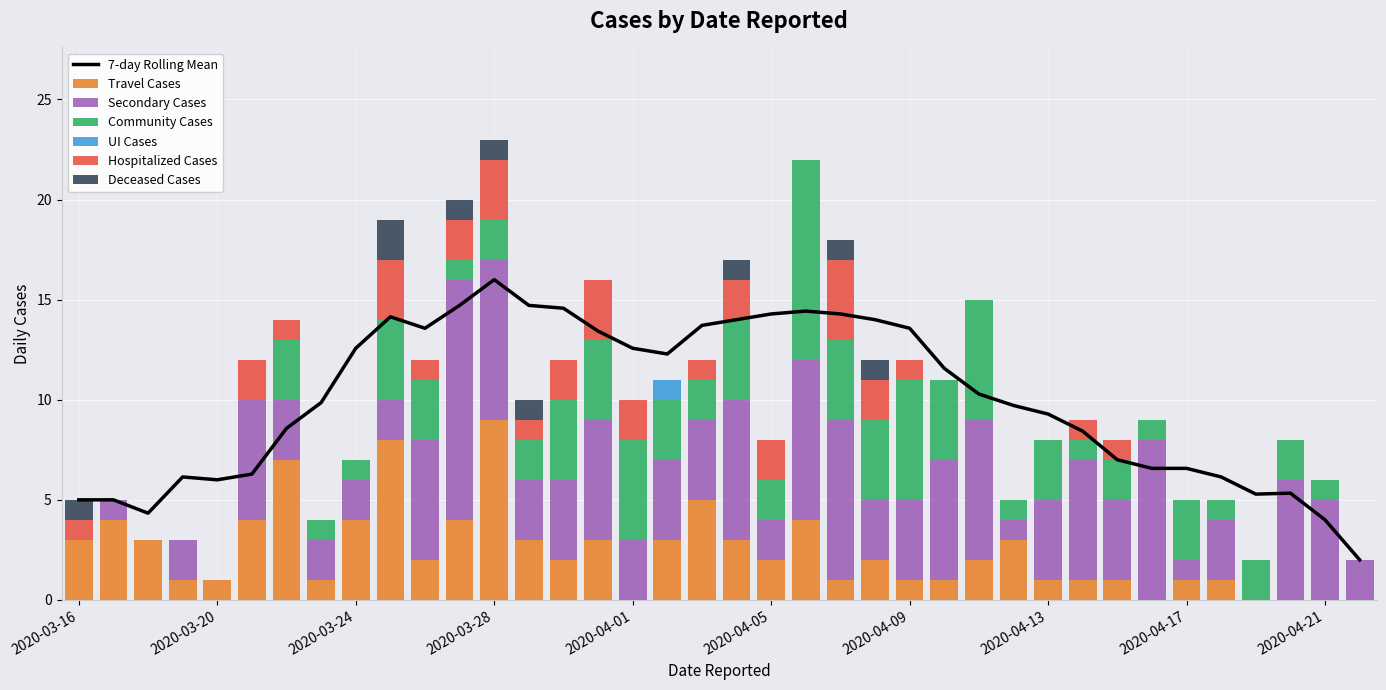

How many data points in Secondary Cases are less than 4?

18